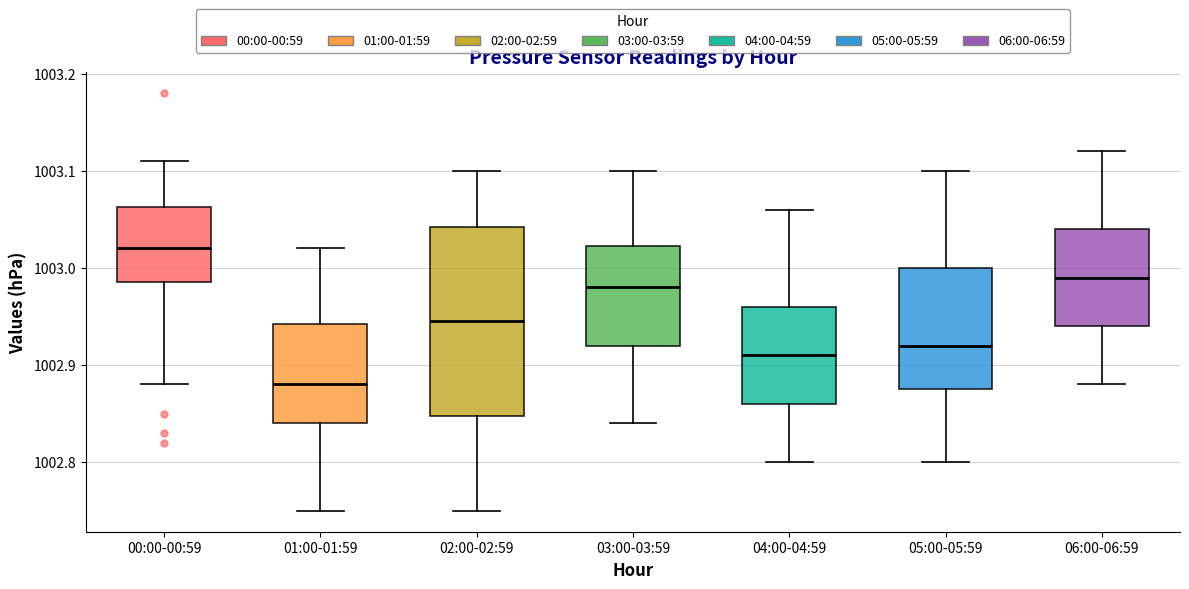

Where does the median line of the box for 05:00-05:59 sit on the y-axis? The values are not printed on the chart, so give them approximately, as read against the axis.

1002.92